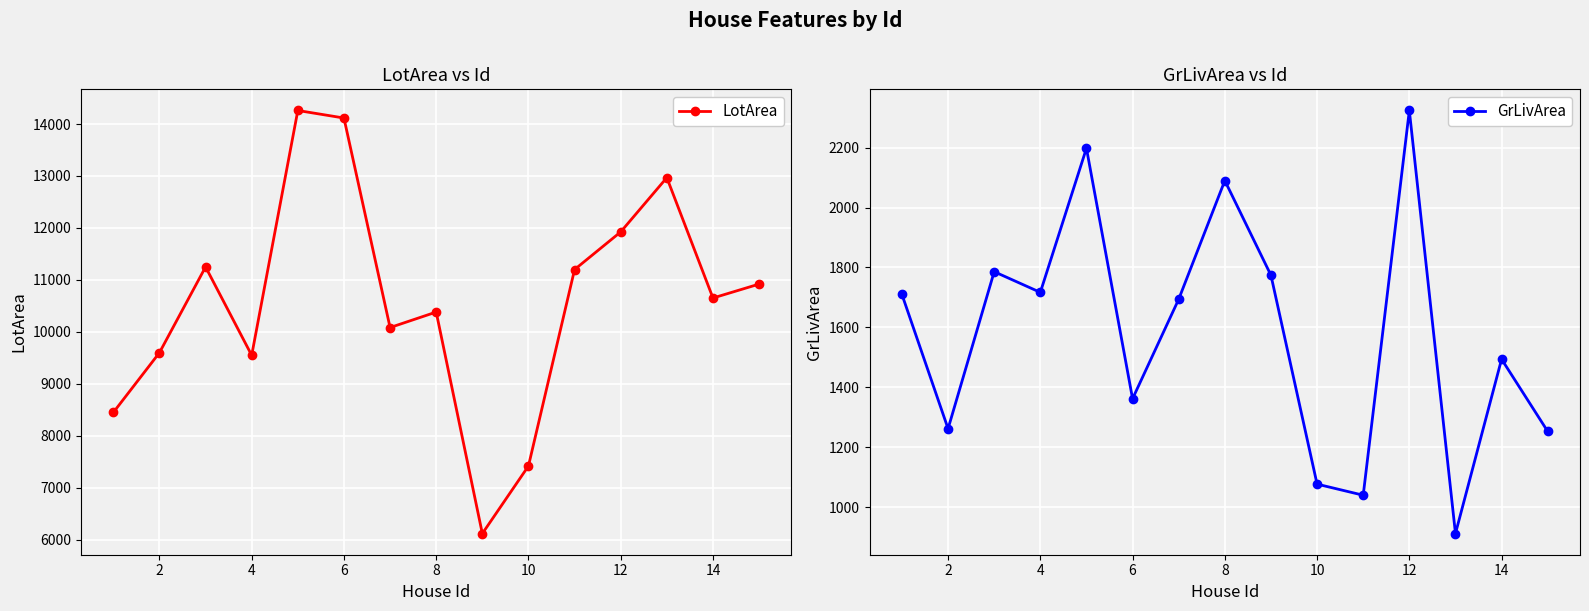

Reading left to right, transcribe all the data shown in this chart.

LotArea: 8450	9600	11250	9550	14260	14115	10084	10382	6120	7420	11200	11924	12968	10652	10920
GrLivArea: 1710	1262	1786	1717	2198	1362	1694	2090	1774	1077	1040	2324	912	1494	1253